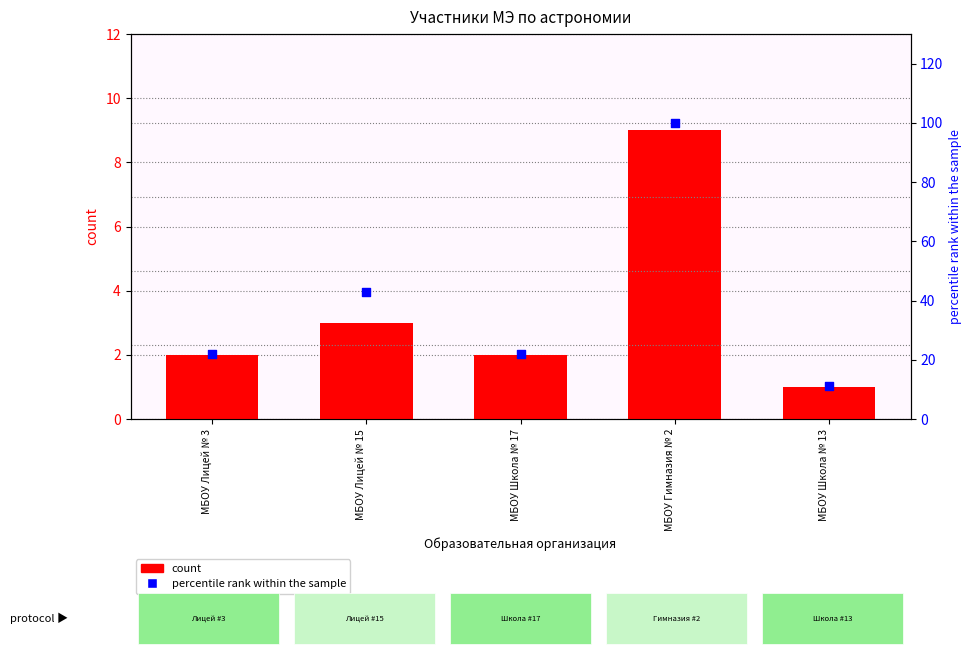

What are all the series names shown in the legend?

count, percentile rank within the sample